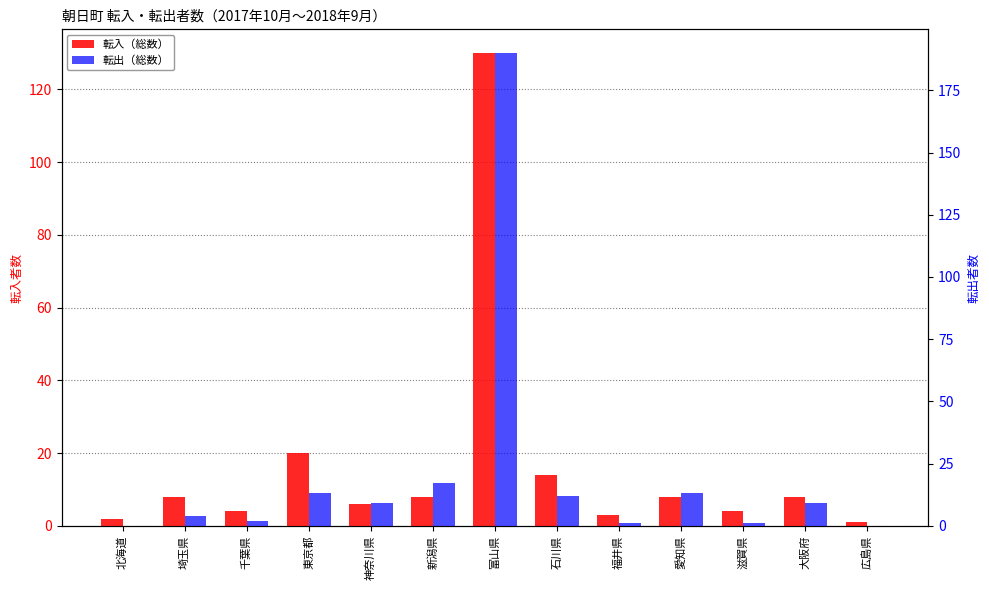

What is the label of the 7th bar from the right?

富山県